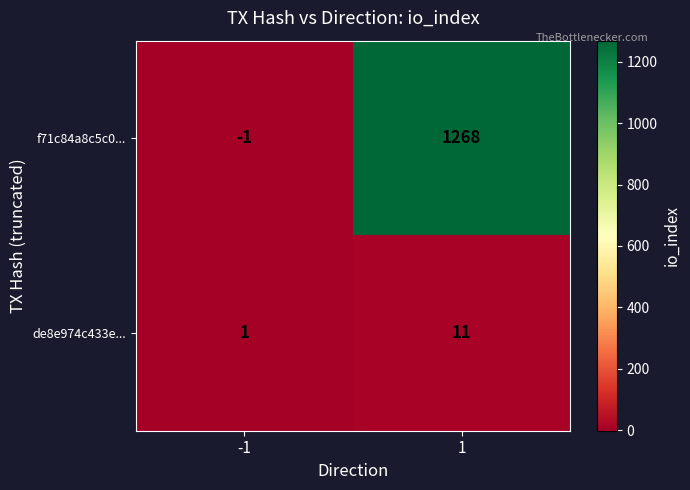

What is the average value of the de8e974c433e... series?

6